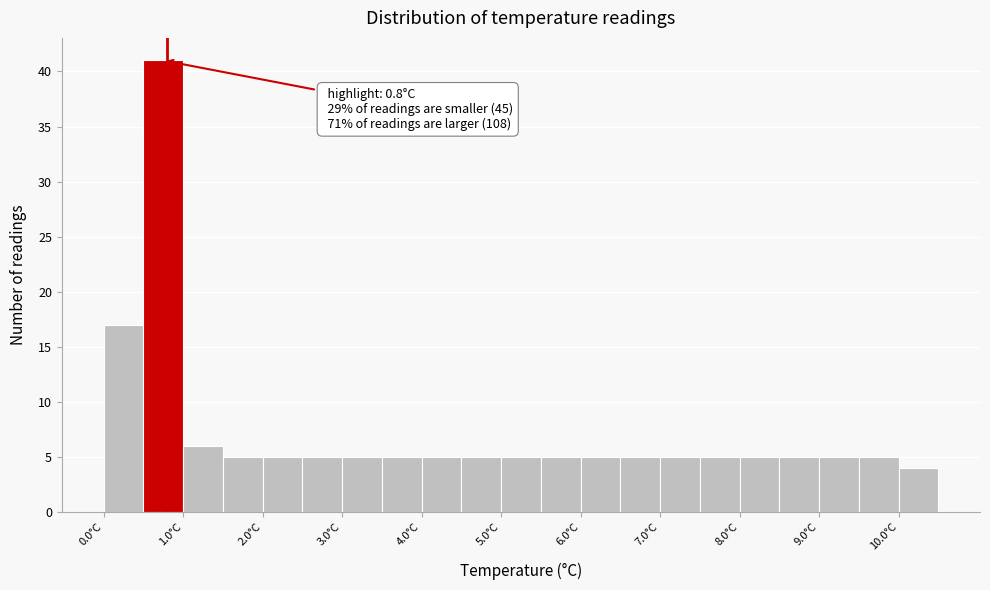

Over which range of the x-axis is the bar tallest?

0.5 to 1.0